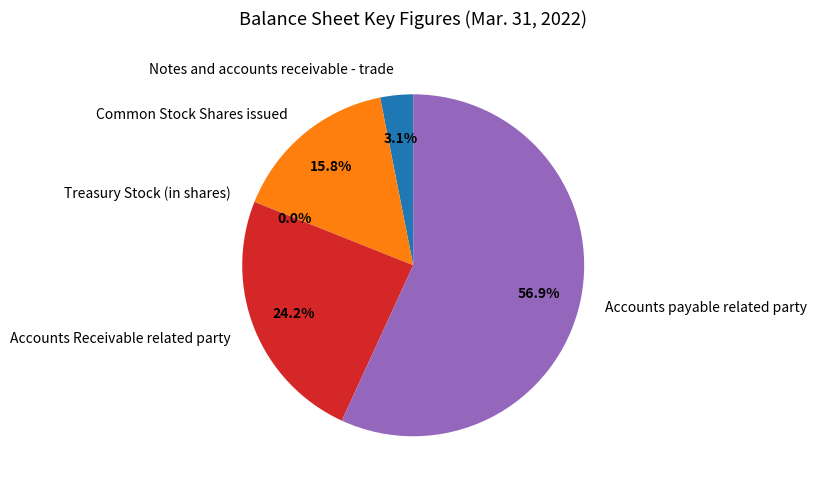

Which slice is the largest?

Accounts payable related party